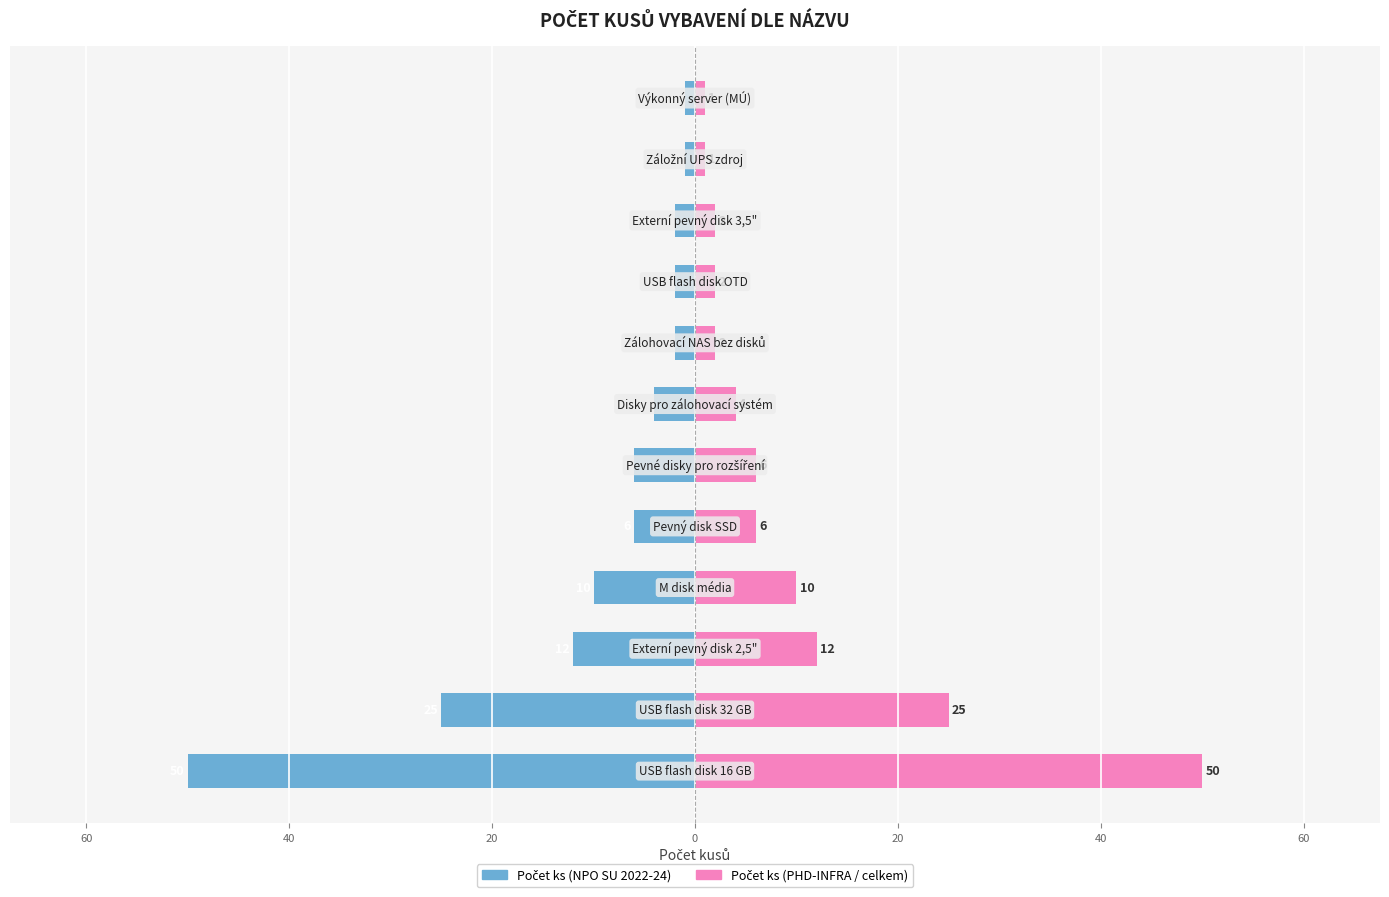

How many values in the Počet ks (NPO SU 2022-24) series exceed -4?

5